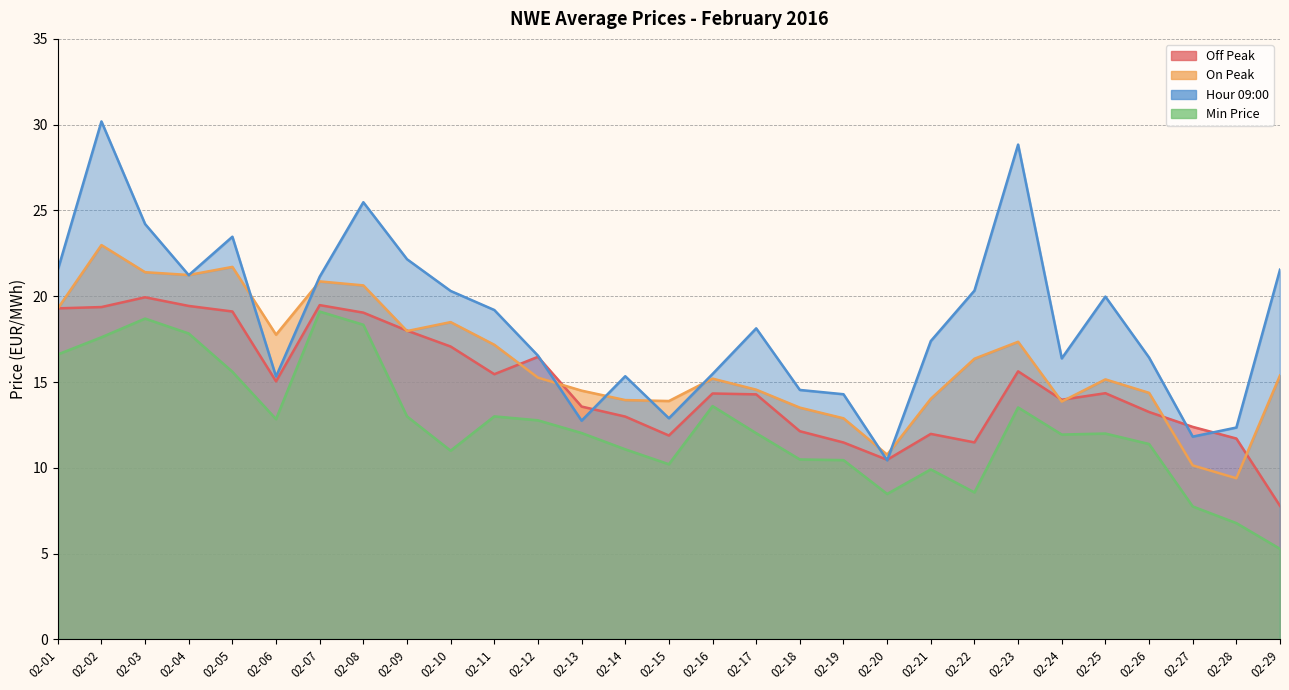

Which series changed the most between 02-12 and 02-25?

Hour 09:00